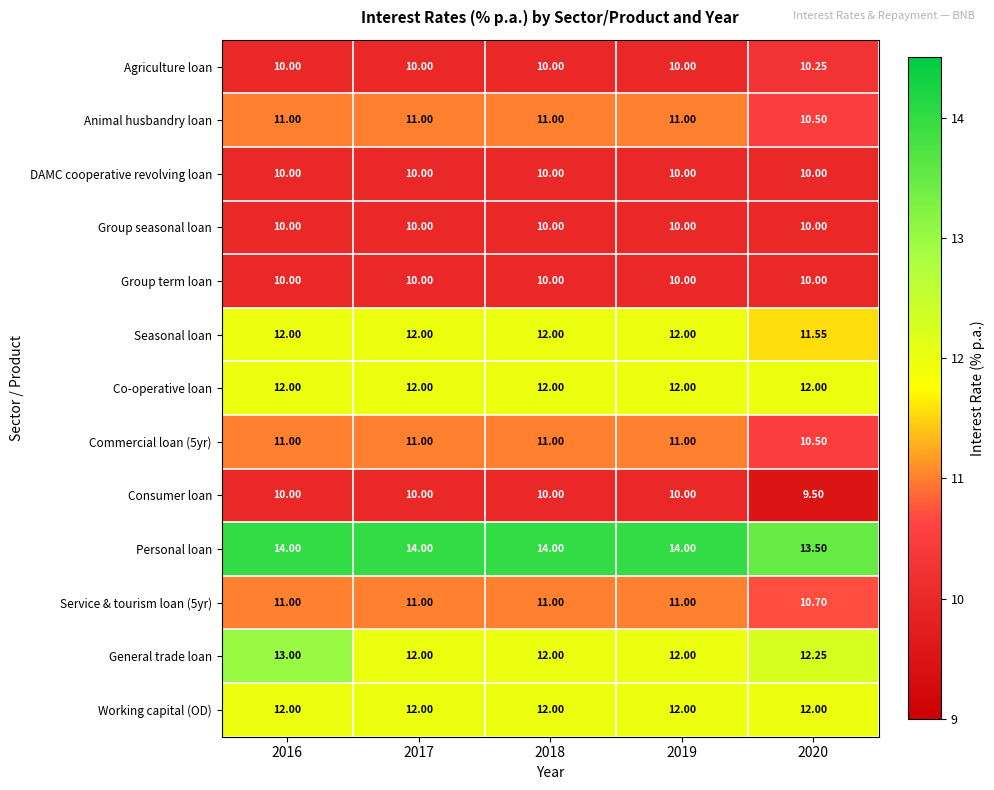

Which series has the largest range (max minus min)?

General trade loan